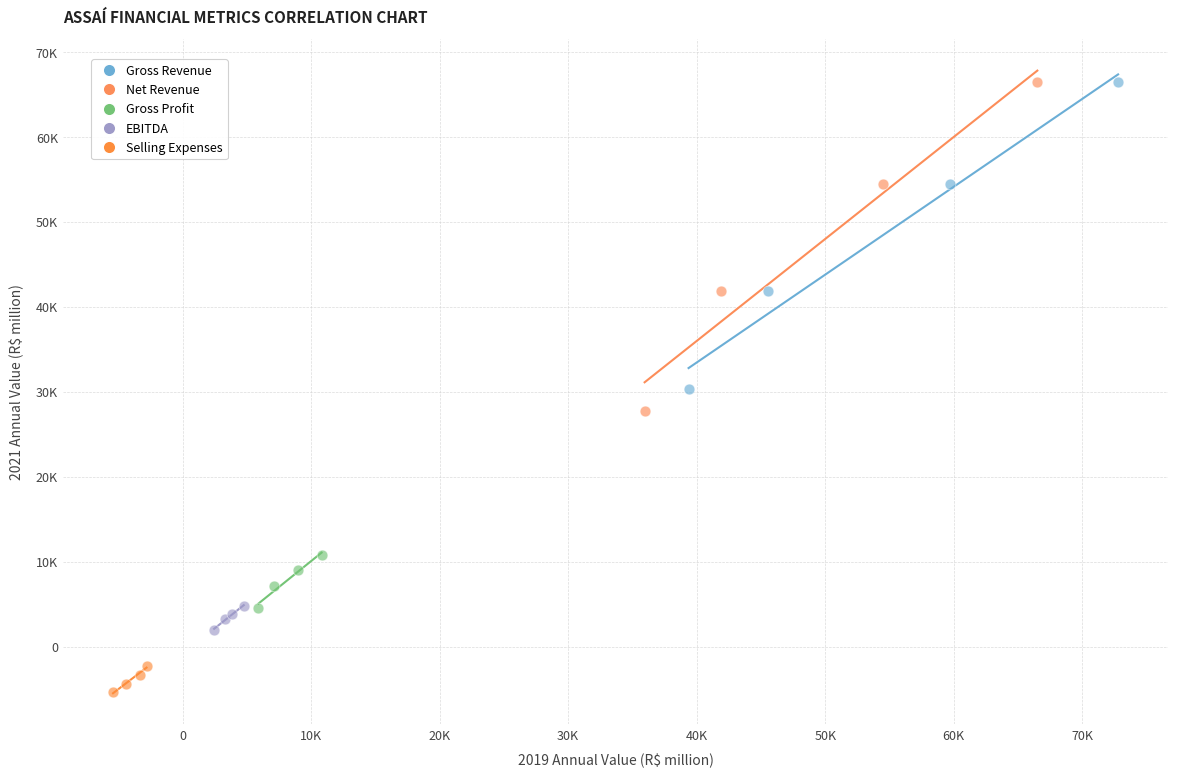

Which series reaches the minimum Y coordinate?

Selling Expenses